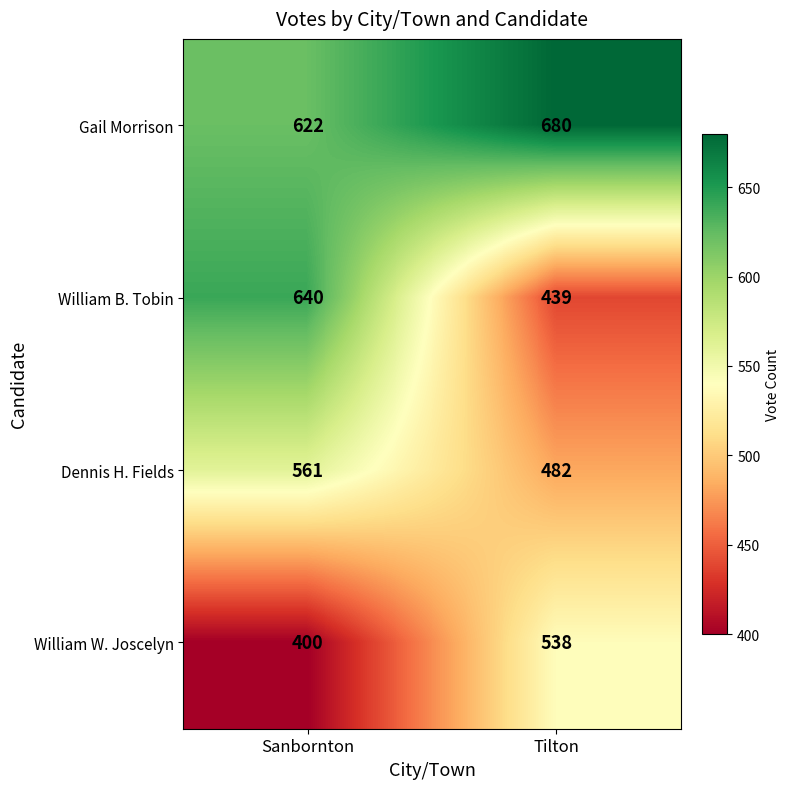

Is it true that William B. Tobin equals 439 at Tilton?

True